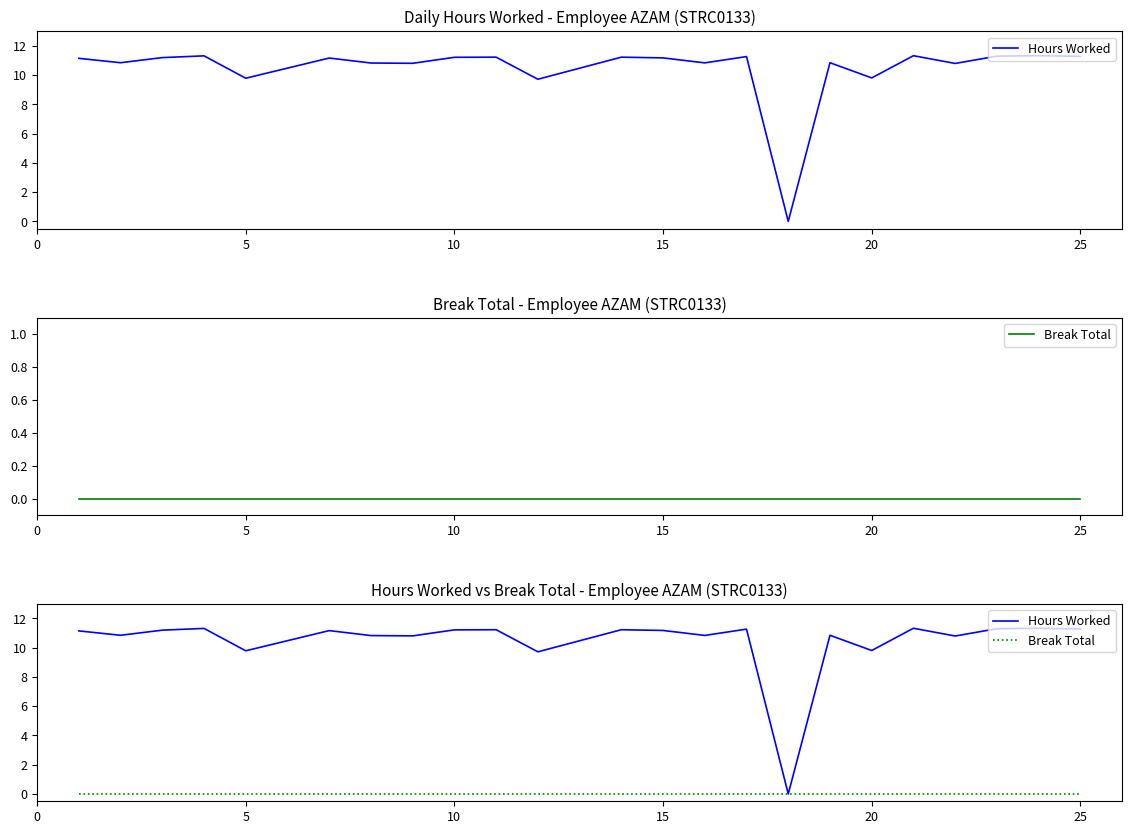

How many lines are shown in the chart?

2